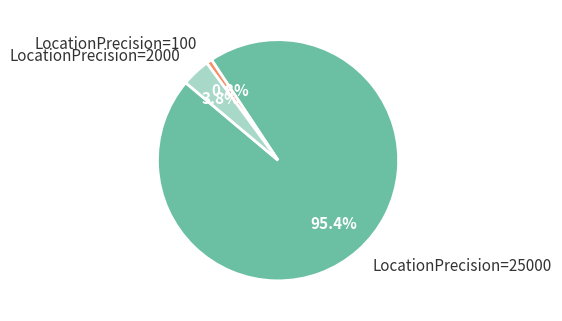

Which category has the smallest portion of the pie?

LocationPrecision=100